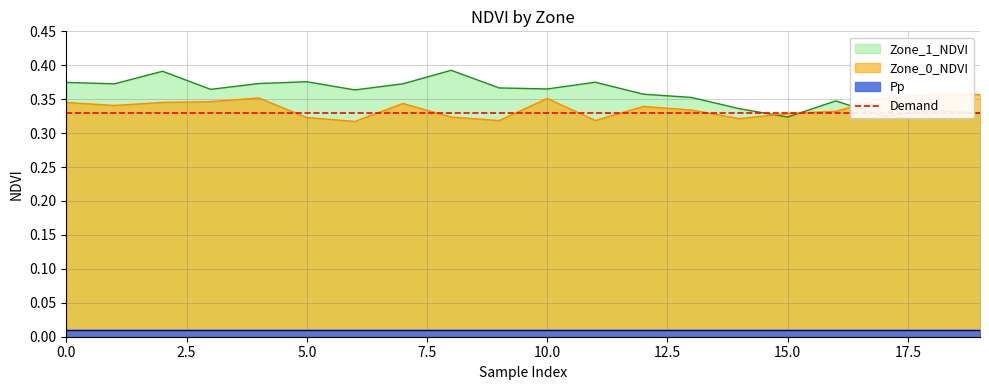

Reading left to right, list all the values displayed in this chart.

Zone_0_NDVI: 0=0.3	1=0.3	2=0.3	3=0.3	4=0.4	5=0.3	6=0.3	7=0.3	8=0.3	9=0.3	10=0.4	11=0.3	12=0.3	13=0.3	14=0.3	15=0.3	16=0.3	17=0.4	18=0.4	19=0.4
Zone_1_NDVI: 0=0.4	1=0.4	2=0.4	3=0.4	4=0.4	5=0.4	6=0.4	7=0.4	8=0.4	9=0.4	10=0.4	11=0.4	12=0.4	13=0.4	14=0.3	15=0.3	16=0.3	17=0.3	18=0.3	19=0.3